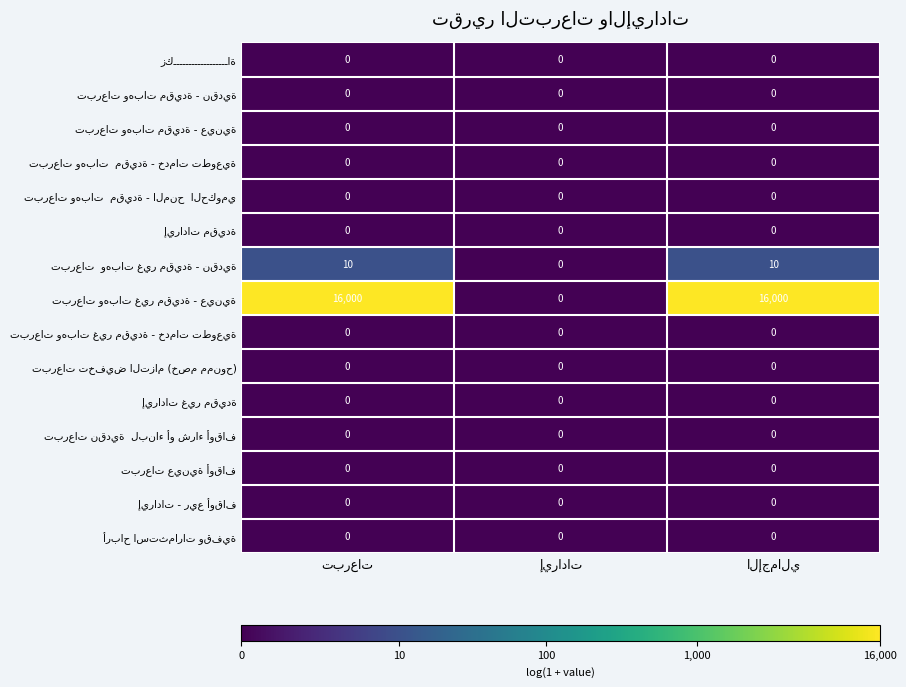

What is the maximum value shown in the chart?

16000